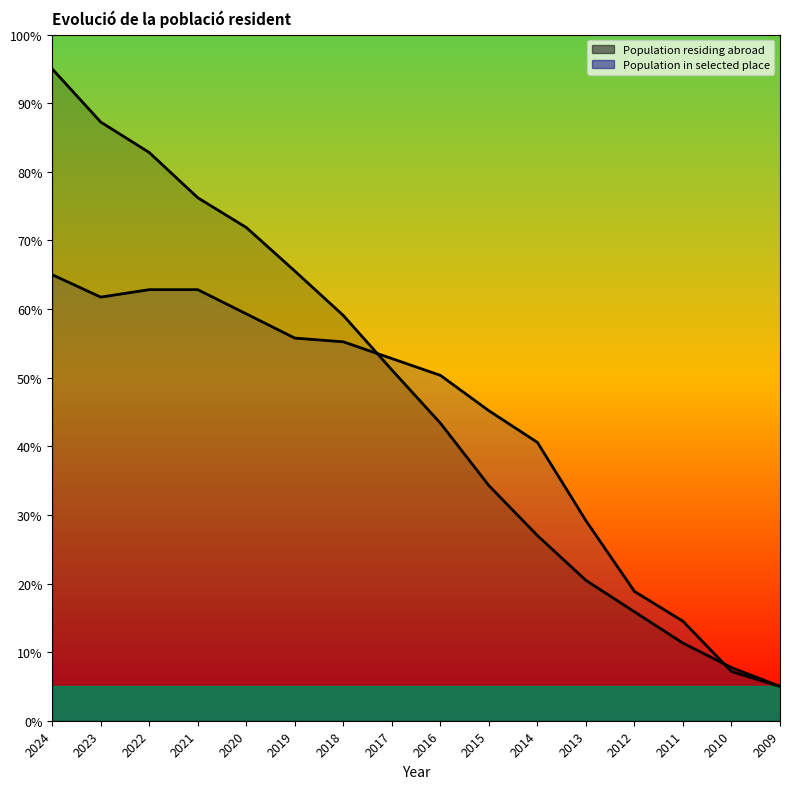

How many data points does each series have?

16